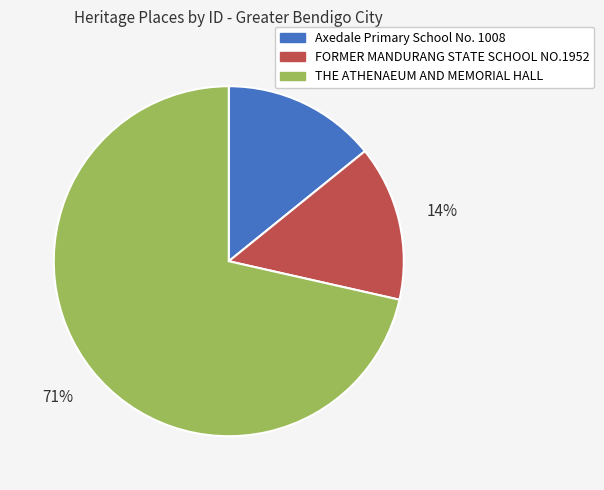

What is the largest slice in the pie chart?

THE ATHENAEUM AND MEMORIAL HALL